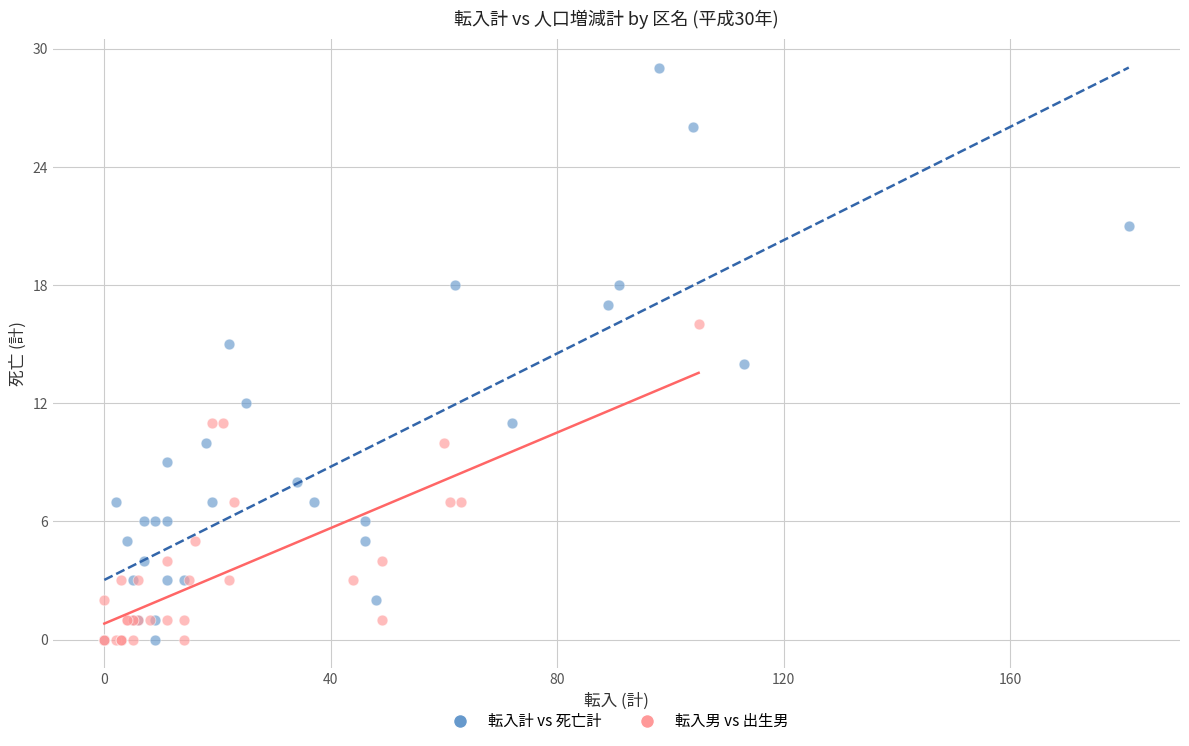

Which series has the largest Y range (max minus min)?

転入計 vs 死亡計